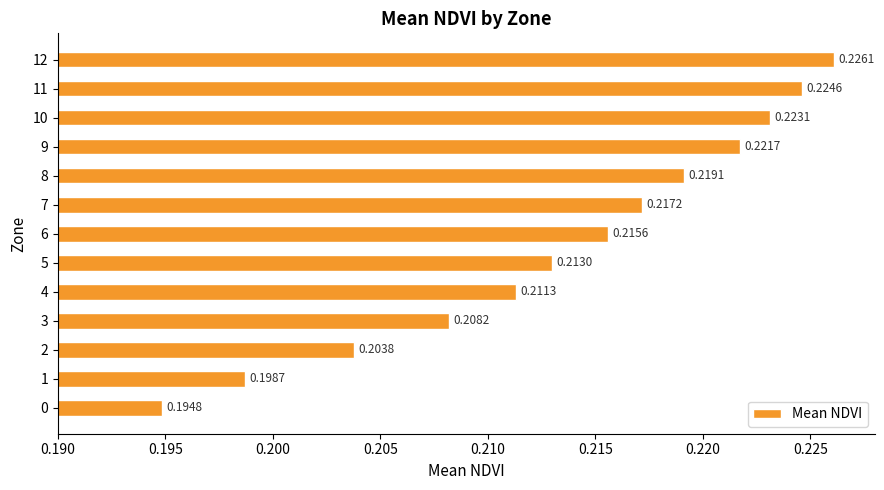

List the labels in order of value, smallest first.

0, 1, 2, 3, 4, 5, 6, 7, 8, 9, 10, 11, 12